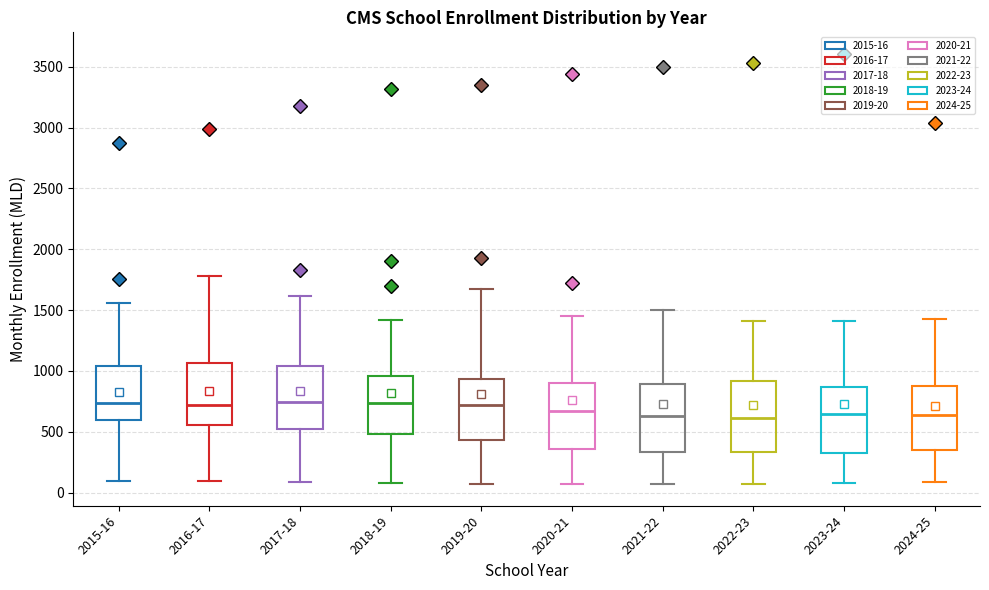

Reading left to right, read every box against the y-axis: the position of its median line, the range the box covers, and the ends of its whiskers. The values are not printed on the chart, so give them approximately, as read against the axis.

2015-16: median 750, box 600 to 1050, whiskers 100 to 1550
2016-17: median 700, box 550 to 1050, whiskers 100 to 1800
2017-18: median 750, box 550 to 1050, whiskers 100 to 1600
2018-19: median 750, box 500 to 950, whiskers 100 to 1400
2019-20: median 700, box 450 to 950, whiskers 50 to 1650
2020-21: median 650, box 350 to 900, whiskers 50 to 1450
2021-22: median 650, box 350 to 900, whiskers 50 to 1500
2022-23: median 600, box 350 to 900, whiskers 50 to 1400
2023-24: median 650, box 350 to 850, whiskers 100 to 1400
2024-25: median 650, box 350 to 850, whiskers 100 to 1450